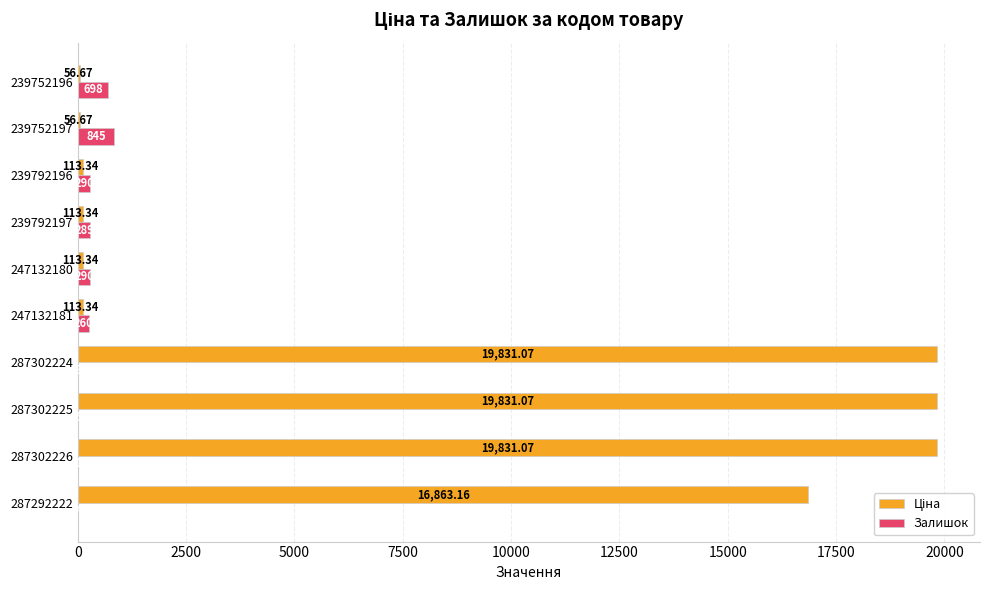

At which category is the sum across all series the highest?

287302225